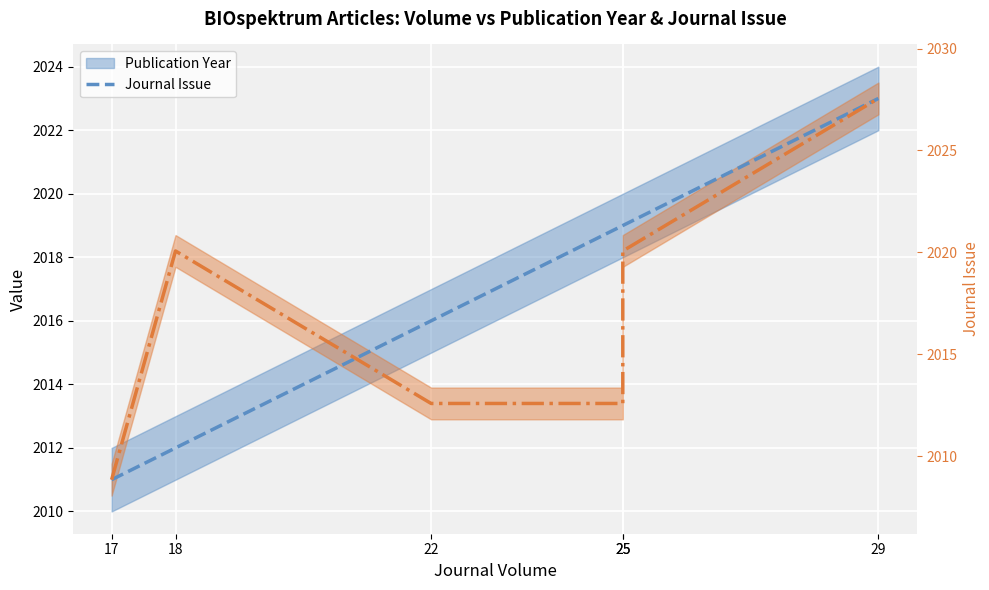

At which category is the sum across all series the highest?

29